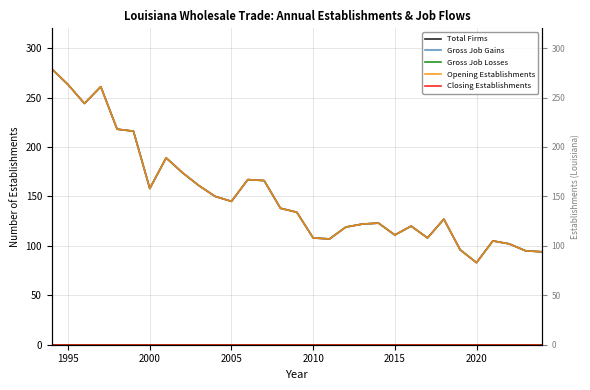

How many categories are shown in the chart?

31